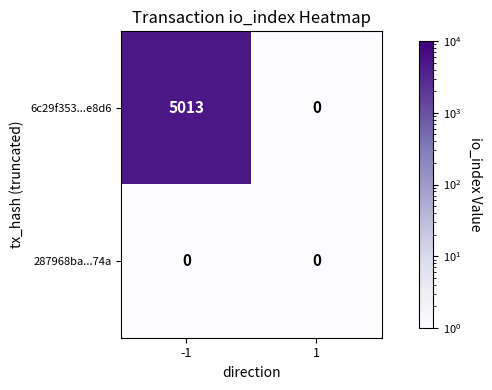

What is the total value across all series at -1?

5013